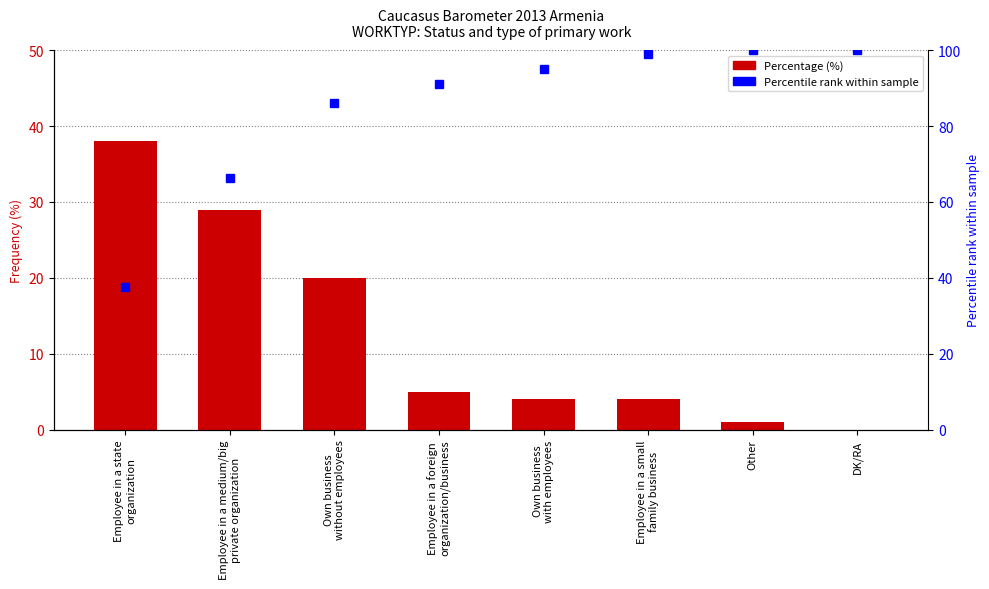

Rank the series by their maximum value, from highest to lowest.

Percentile rank within sample, Percentage (%)